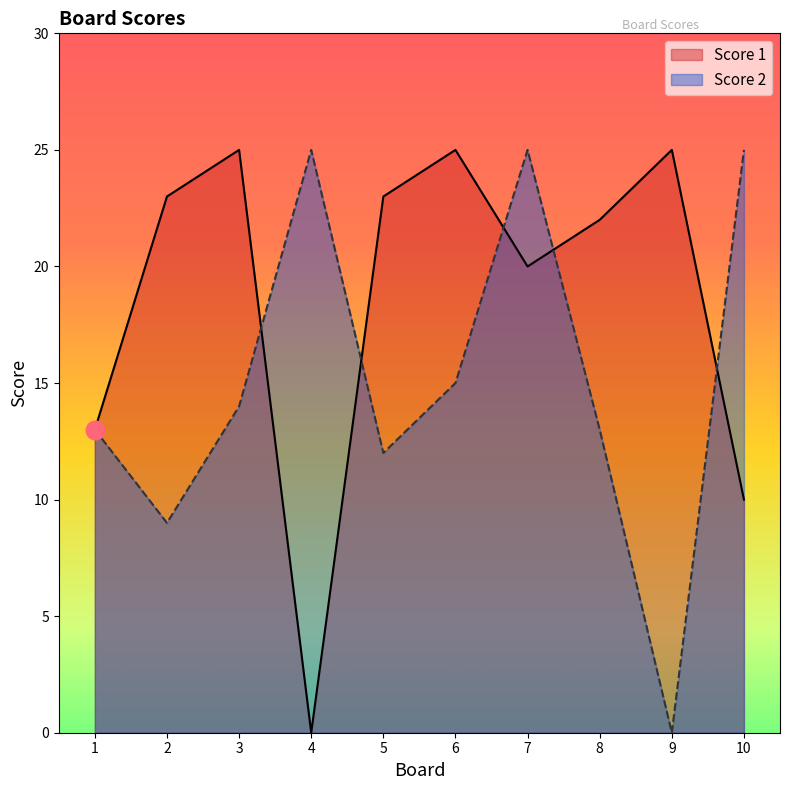

Which series has the largest Y range (max minus min)?

Score 1